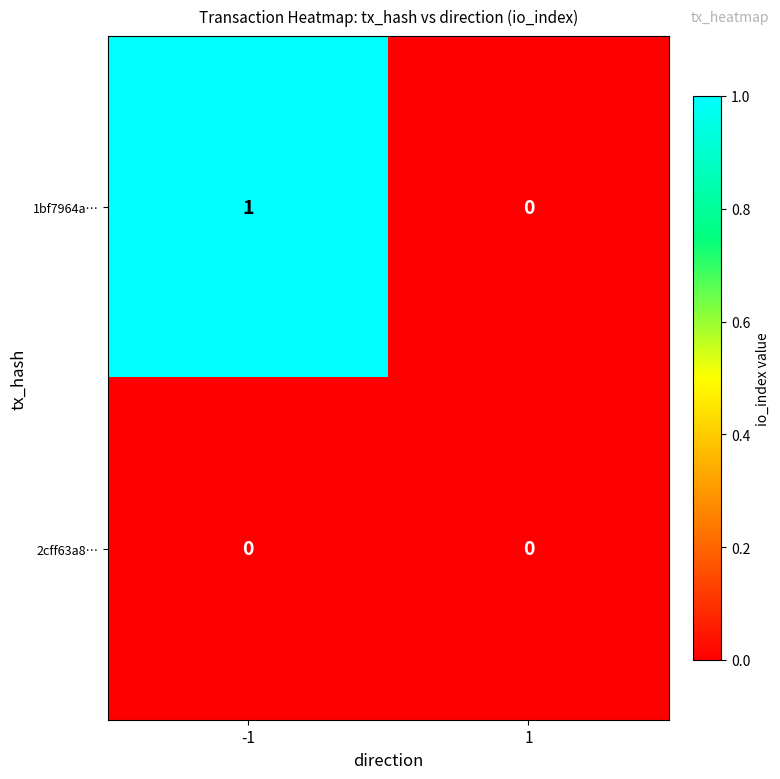

Which series has the largest range (max minus min)?

1bf7964a…